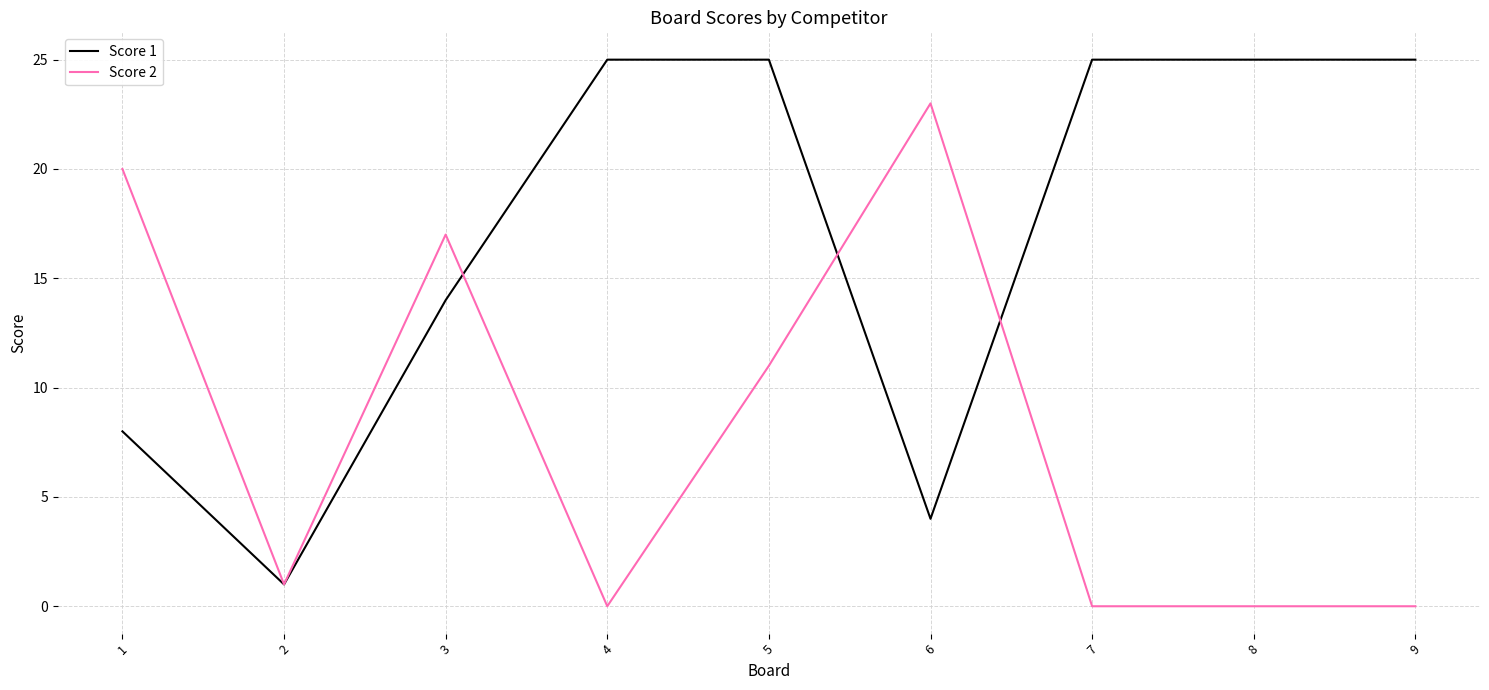

The Score 2 series shows 23 at 6. True or false?

True